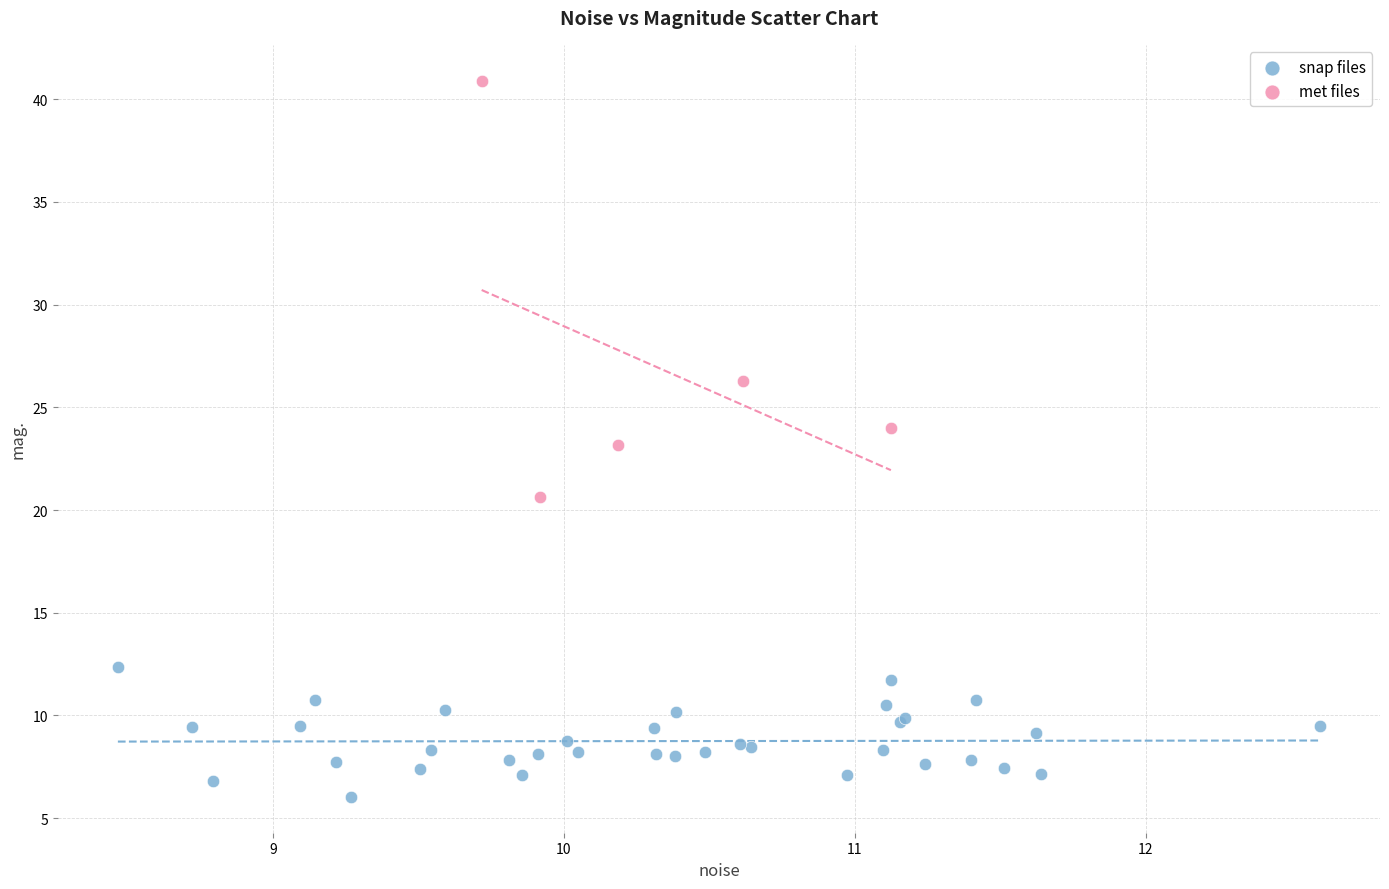

Which series reaches the minimum Y coordinate?

snap files